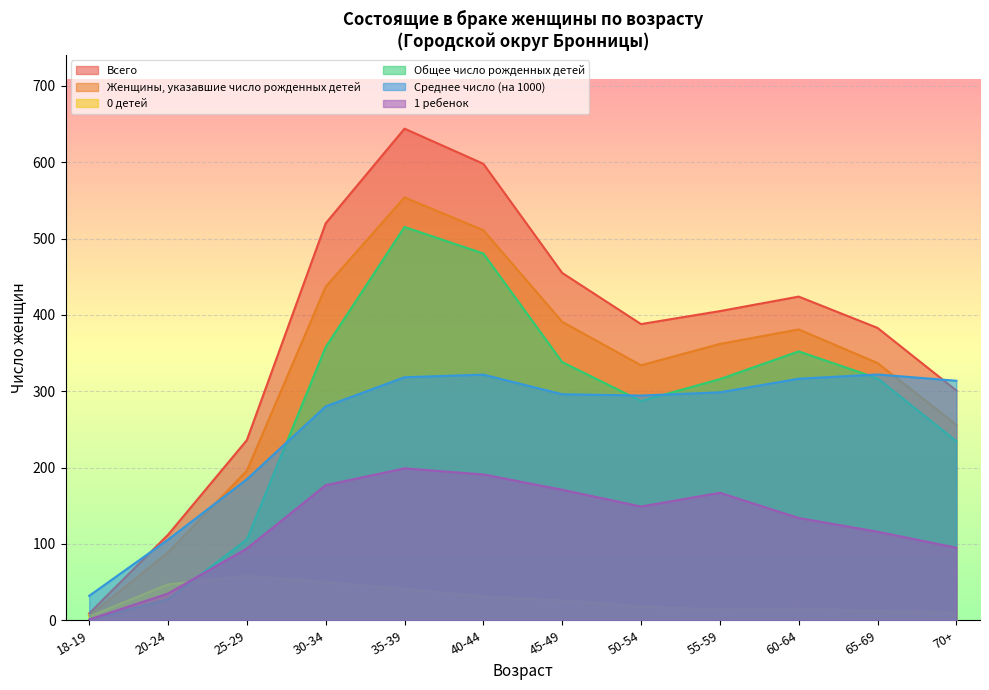

At how many categories does at least one series exceed 541?

2